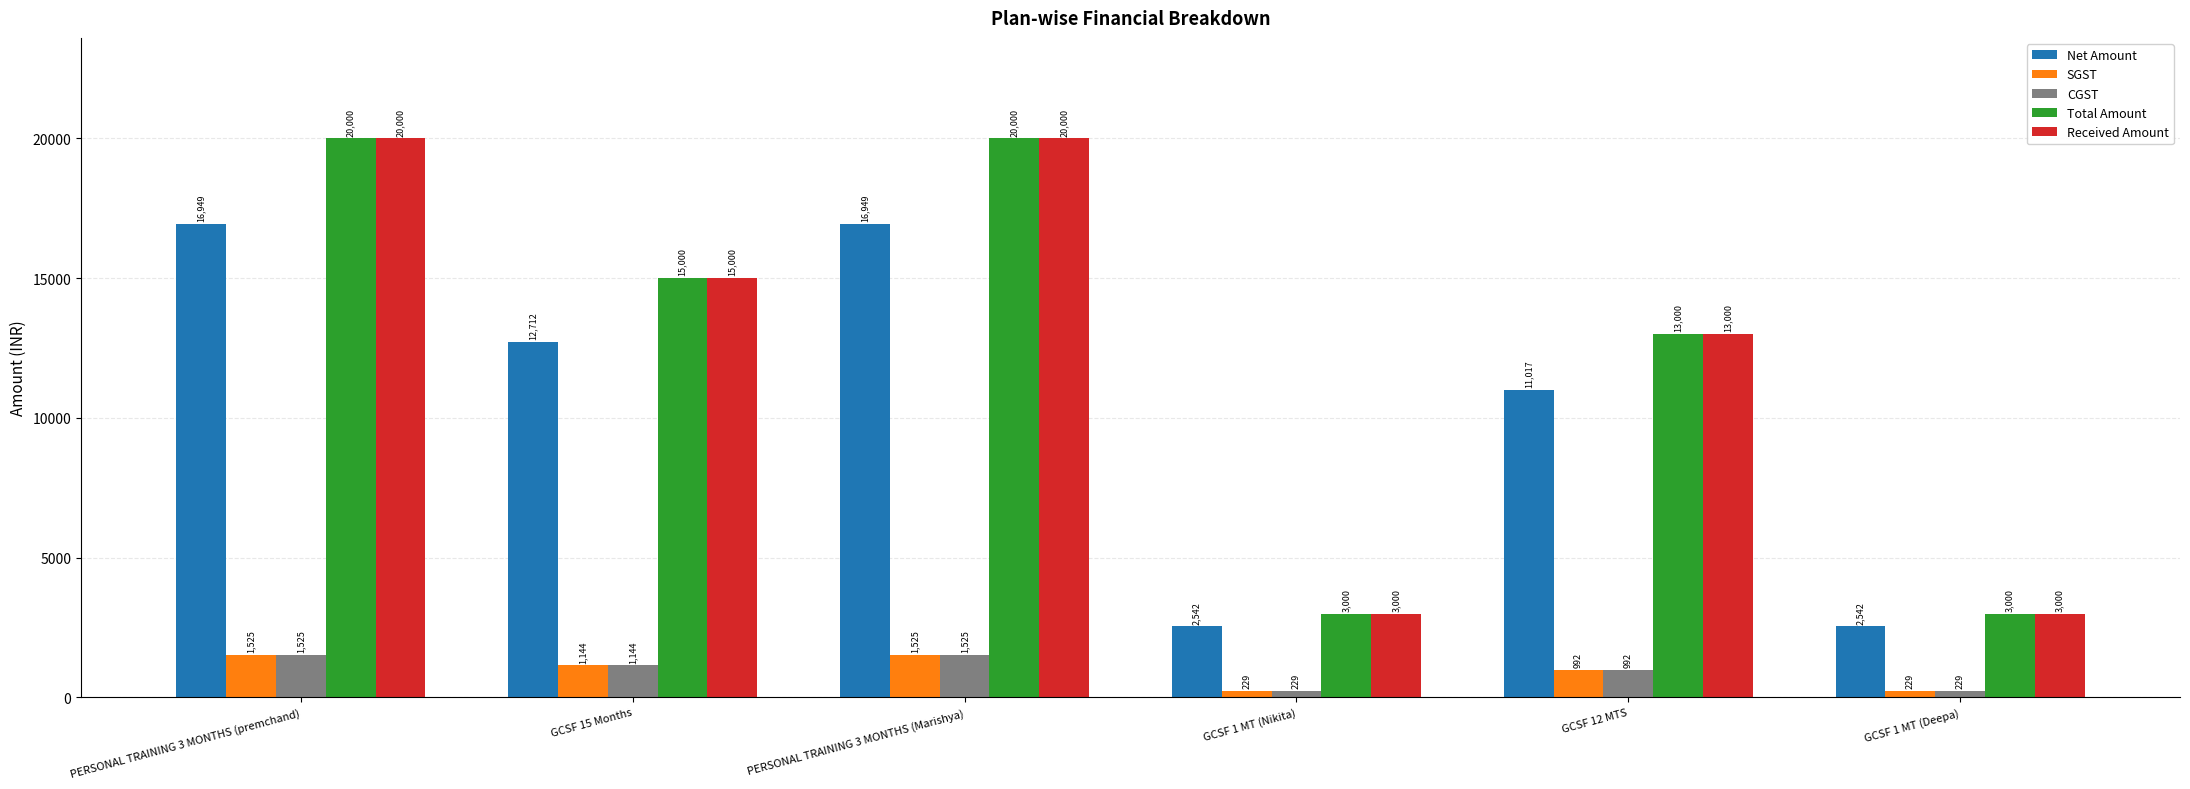

At which label is CGST closest to 877?

GCSF 12 MTS